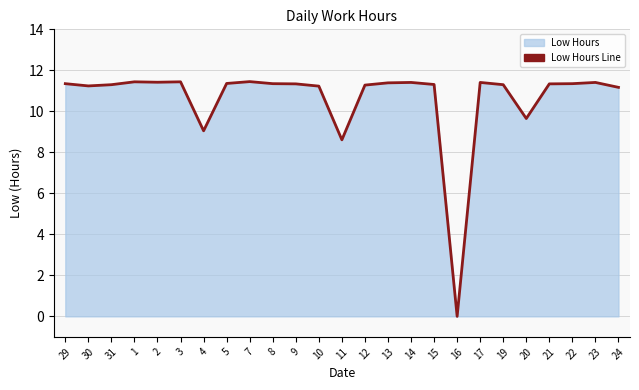

List the labels in order of value, smallest first.

16, 11, 4, 20, 24, 10, 30, 12, 31, 19, 15, 9, 21, 29, 8, 22, 5, 13, 14, 17, 23, 2, 1, 3, 7